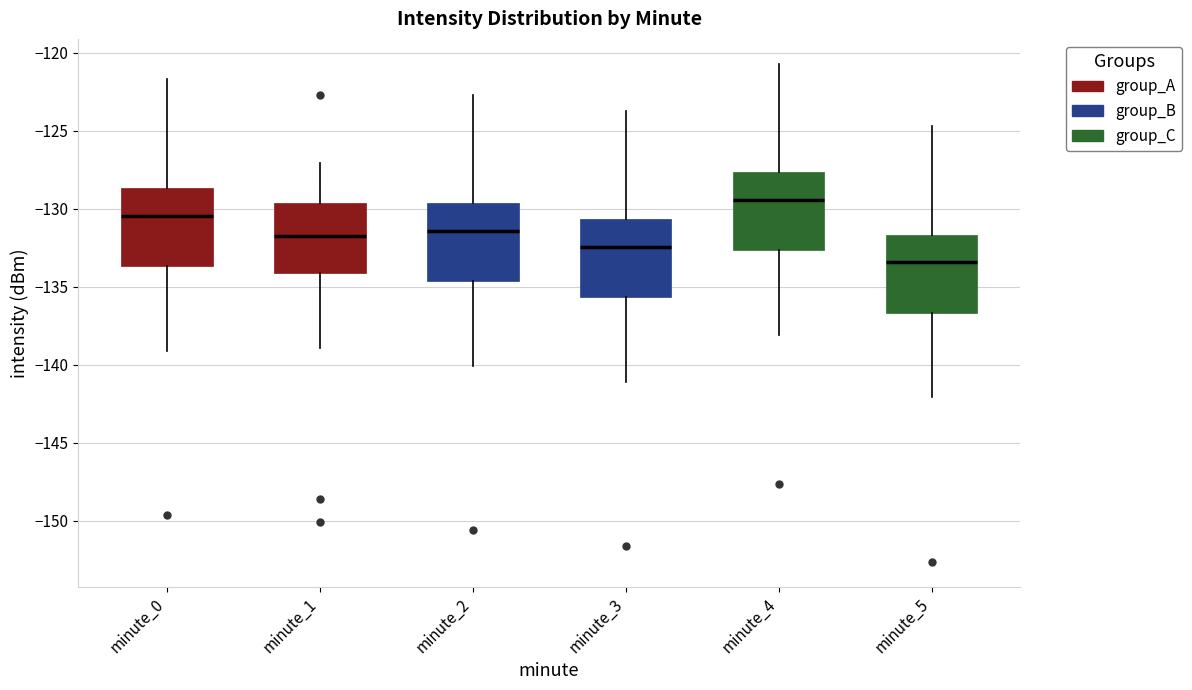

Where does the median line of the box for minute_0 sit on the y-axis? The values are not printed on the chart, so give them approximately, as read against the axis.

-130.5